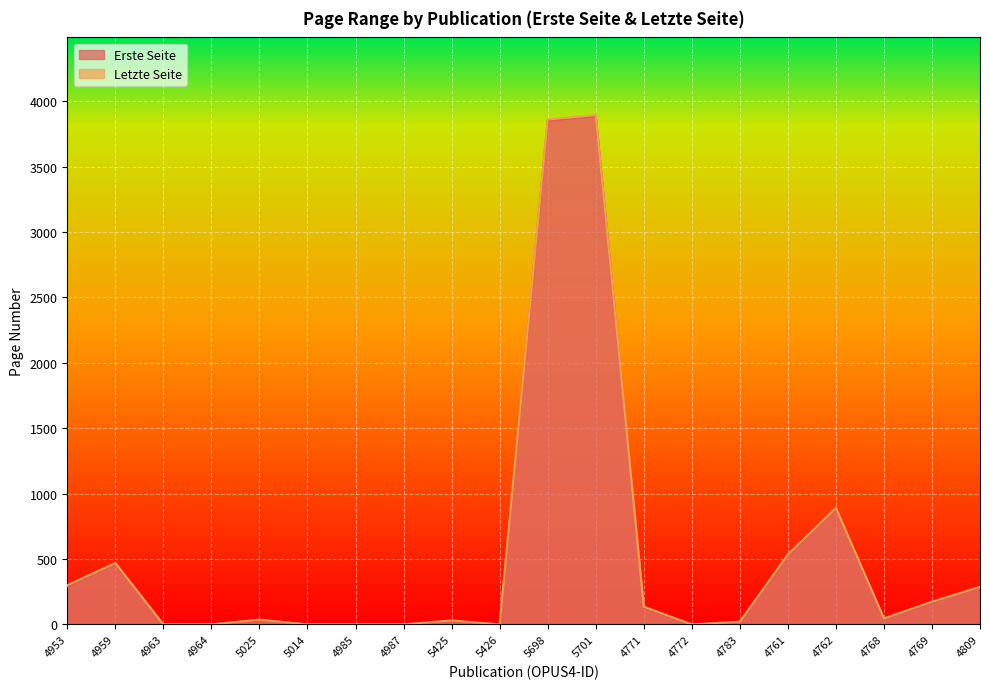

How many lines are shown in the chart?

2